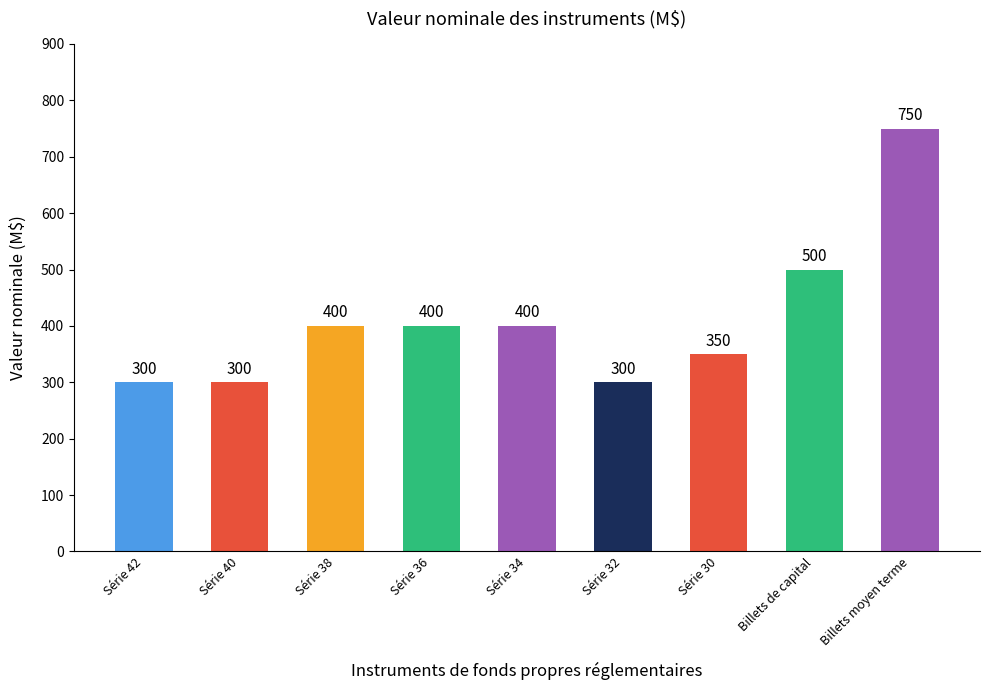

Reading left to right, extract all data points from this chart.

300	300	400	400	400	300	350	500	750